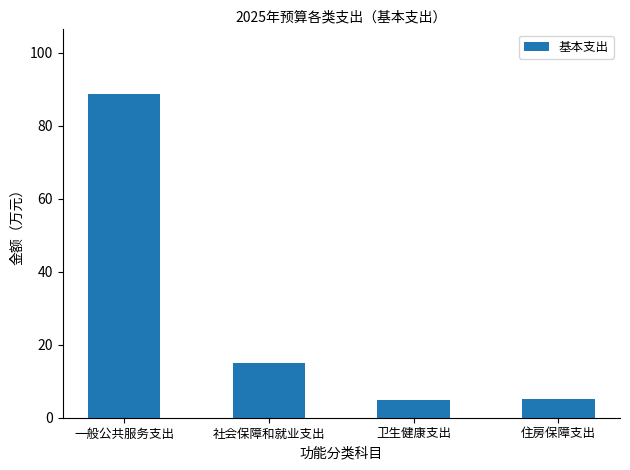

What is the ratio of the value at 卫生健康支出 to the value at 一般公共服务支出?

0.1